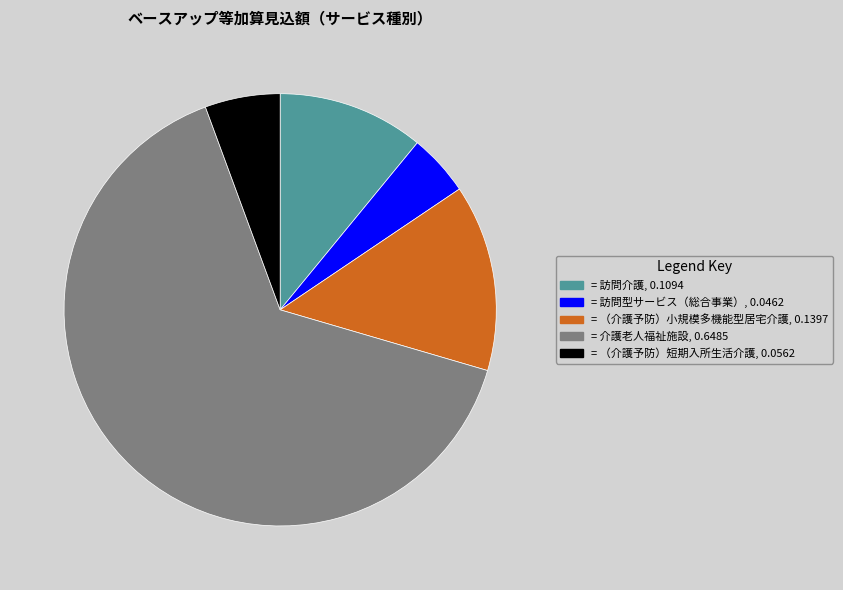

Is there a majority slice in this chart?

Yes